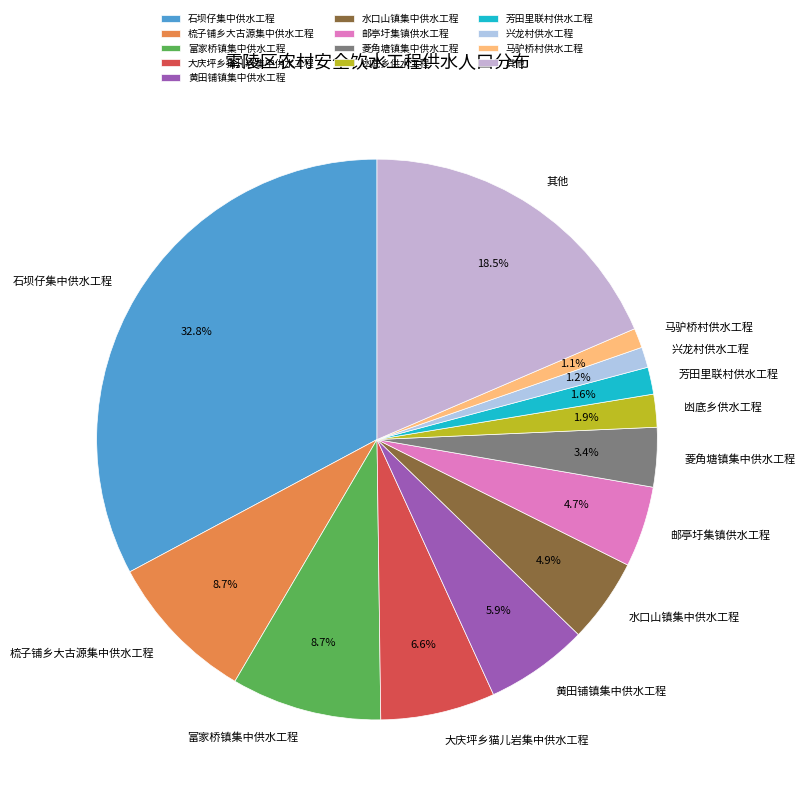

Does any single category account for the majority?

No